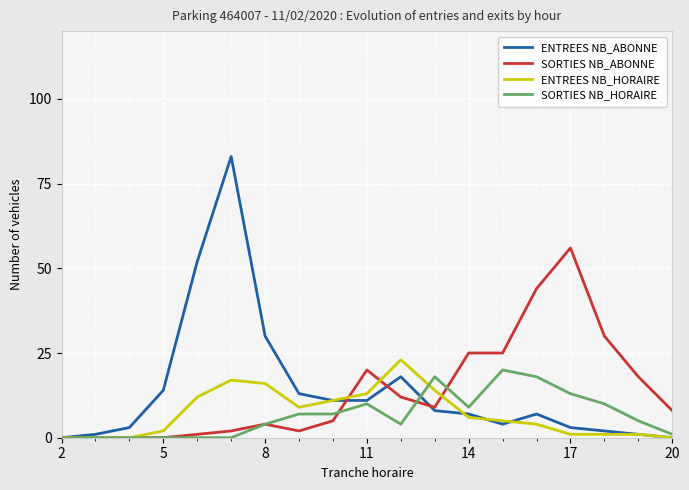

Which series has the widest spread of values?

ENTREES NB_ABONNE